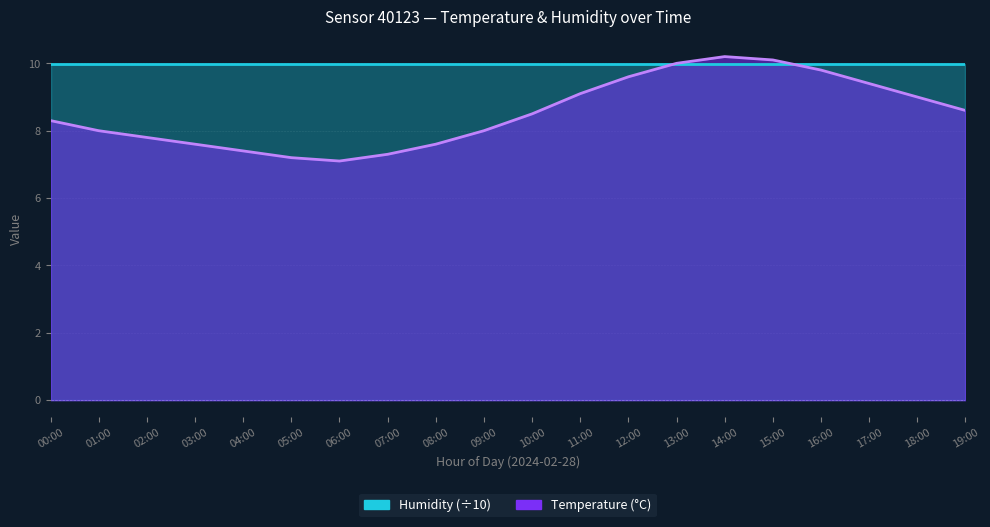

Rank the categories by value from lowest to highest.

06:00, 05:00, 07:00, 04:00, 03:00, 08:00, 02:00, 01:00, 09:00, 00:00, 10:00, 19:00, 18:00, 11:00, 17:00, 12:00, 16:00, 13:00, 15:00, 14:00